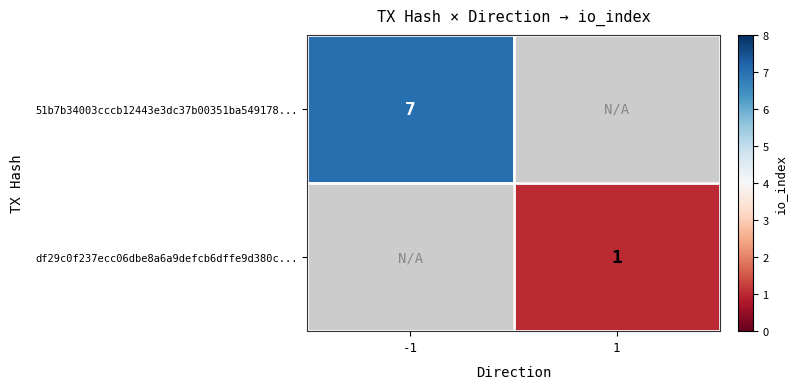

At how many categories does at least one series exceed 6?

1